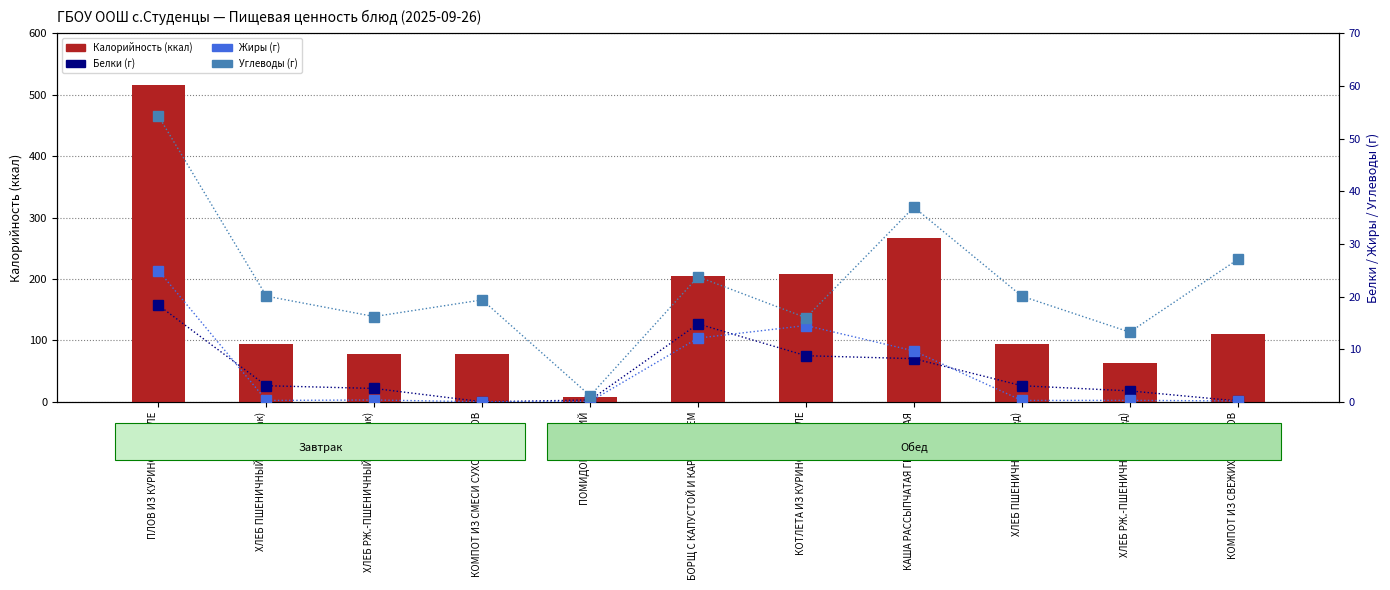

Which category has the lowest value across all series?

КОМПОТ ИЗ СМЕСИ СУХОФРУКТОВ